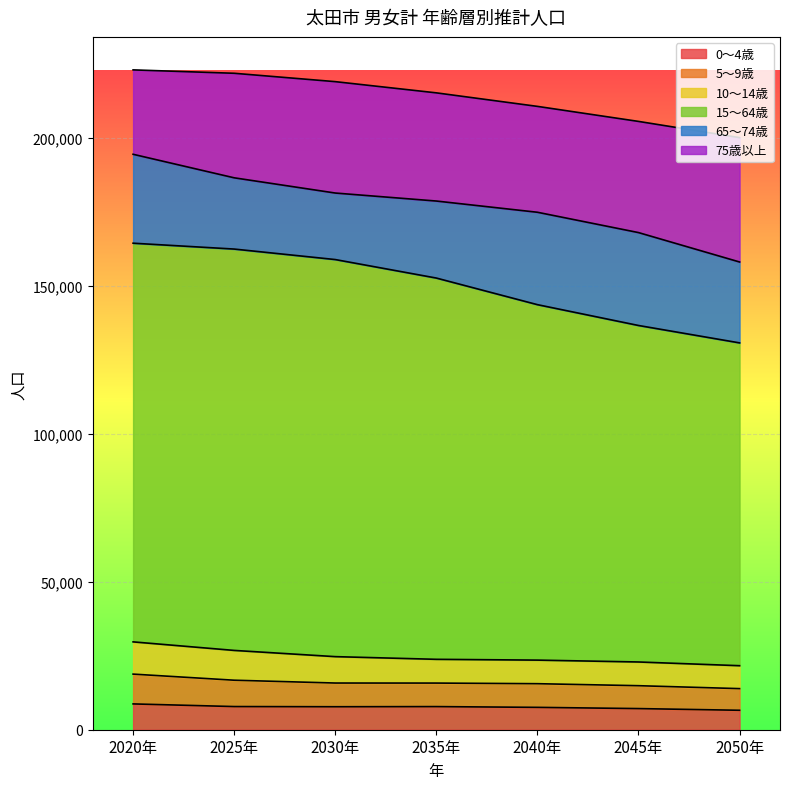

What is the maximum value for 0～4歳?

8722